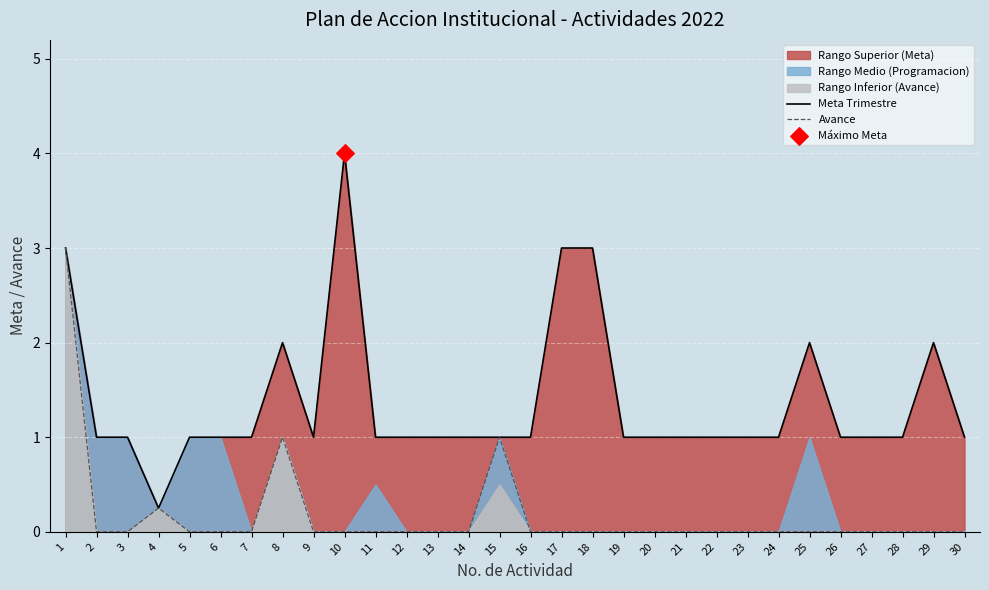

True or false: Meta Trimestre has a value of 2.0 at 29.

True